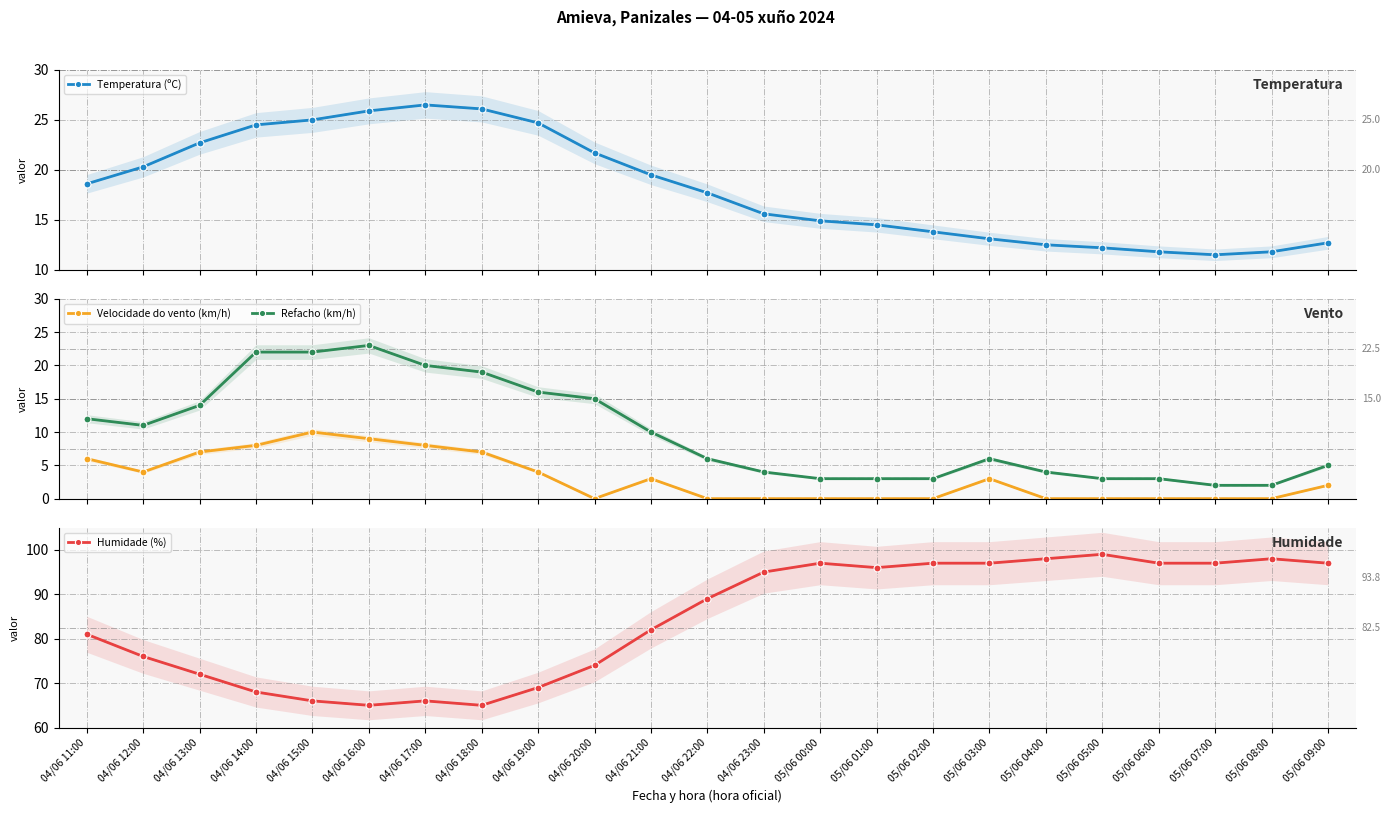

At which category is the sum across all series the highest?

04/06 15:00